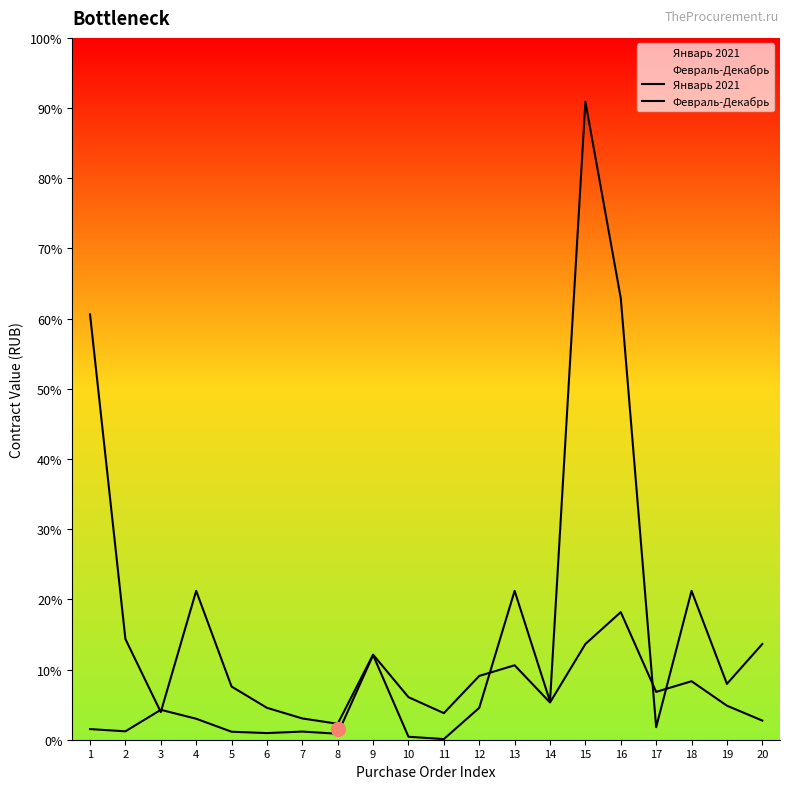

What is the approximate value of Февраль-Декабрь at 16?

12000000.0